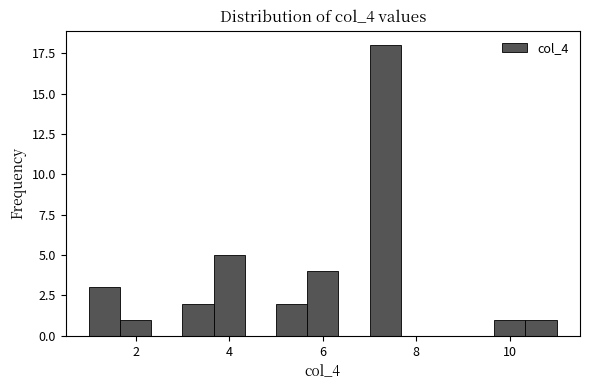

Read against the x-axis, roughly where is the centre of the tallest bar?

7.4